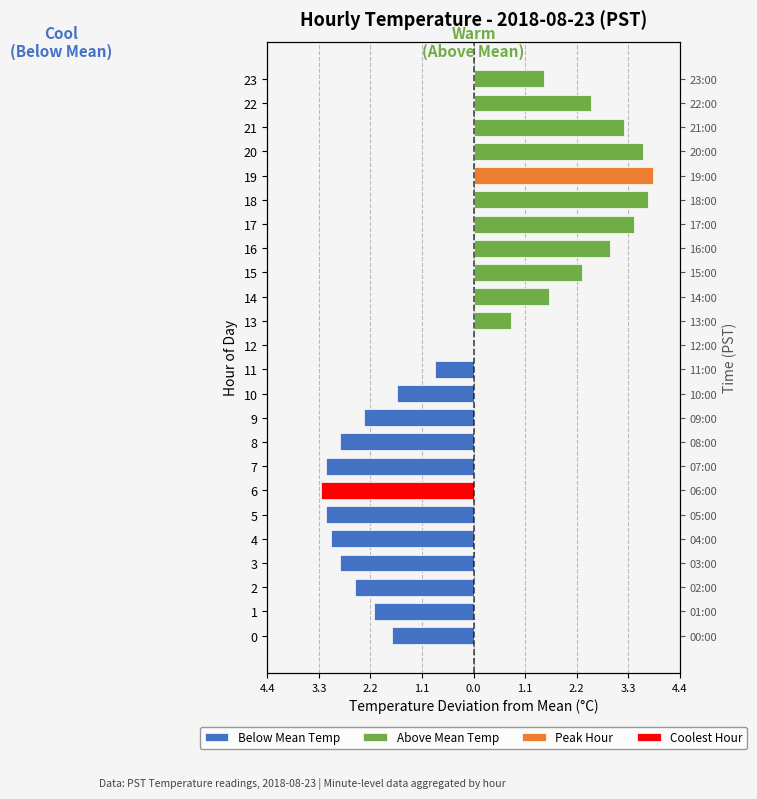

True or false: Above Mean Temp has a value of -2.3 at 4.

False